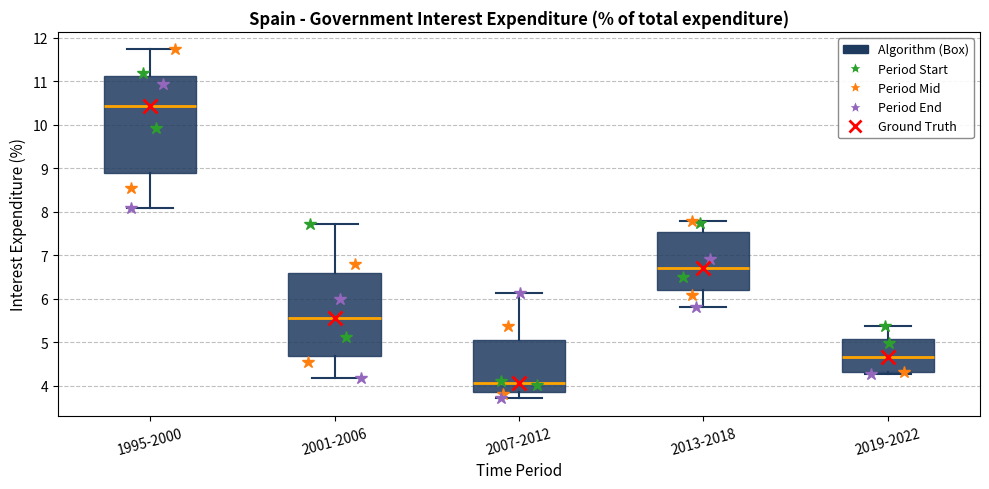

Reading left to right, transcribe this box plot: for each box, give where its median line is, the range the box spans, and where its two whiskers end, as read against the y-axis. The values are not printed on the chart, so give them approximately, as read against the axis.

1995-2000: median 10.4, box 8.9 to 11.1, whiskers 8.1 to 11.7
2001-2006: median 5.6, box 4.7 to 6.6, whiskers 4.2 to 7.7
2007-2012: median 4.1, box 3.9 to 5.1, whiskers 3.7 to 6.1
2013-2018: median 6.7, box 6.2 to 7.5, whiskers 5.8 to 7.8
2019-2022: median 4.7, box 4.3 to 5.1, whiskers 4.3 (just below the box's lower edge) to 5.4